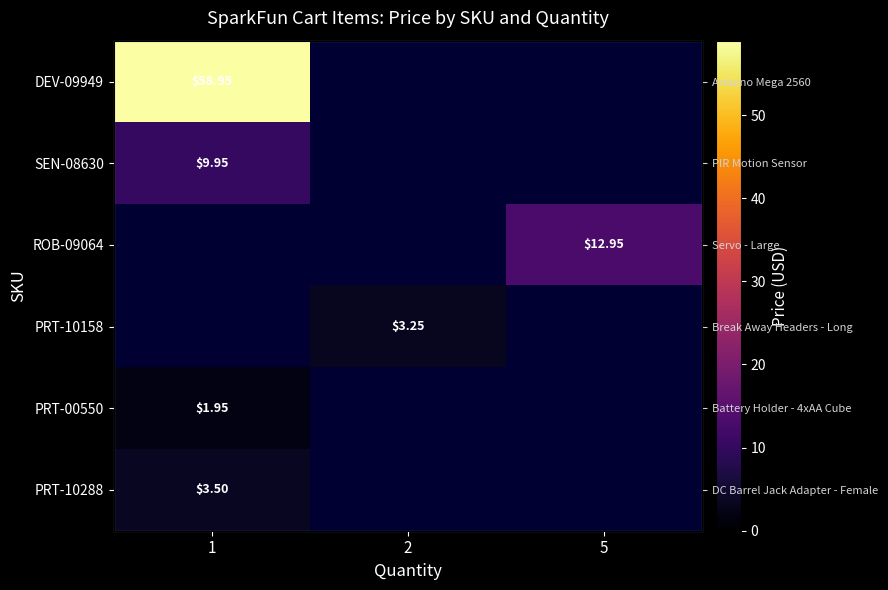

What is the spread (max minus min) of values at 1?

57.0